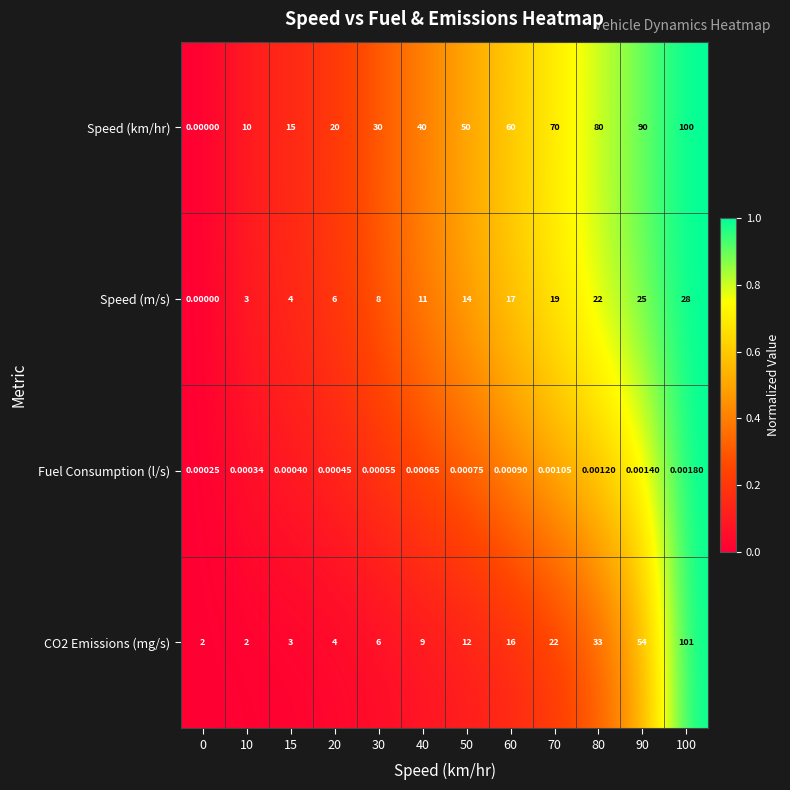

Between 0 and 40, which series saw the biggest shift?

Speed (km/hr)